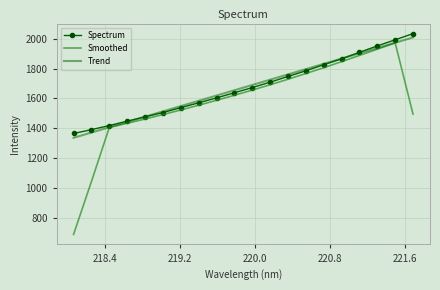

What is the lowest value of the Smoothed series?

688.8